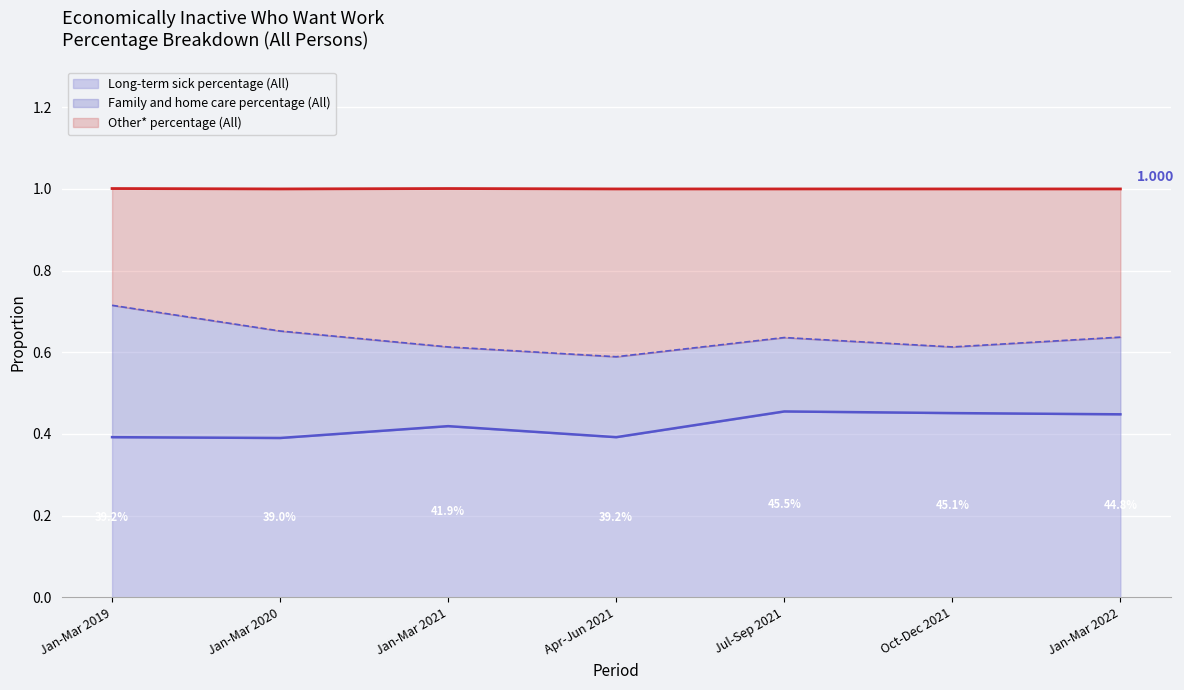

What is the label of the 4th point from the left?

Apr-Jun 2021